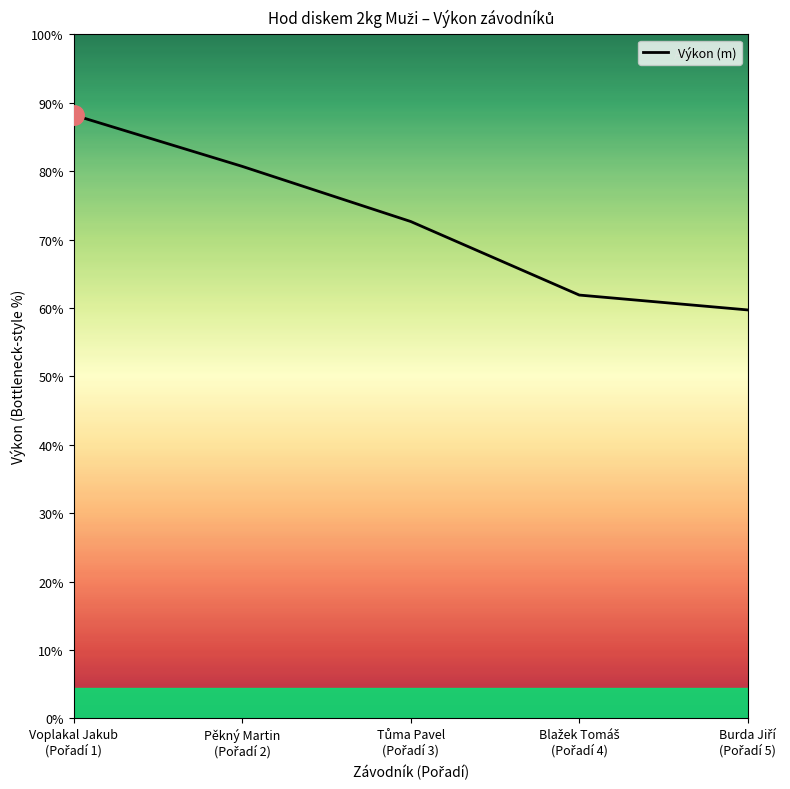

Does the chart have visible grid lines?

No